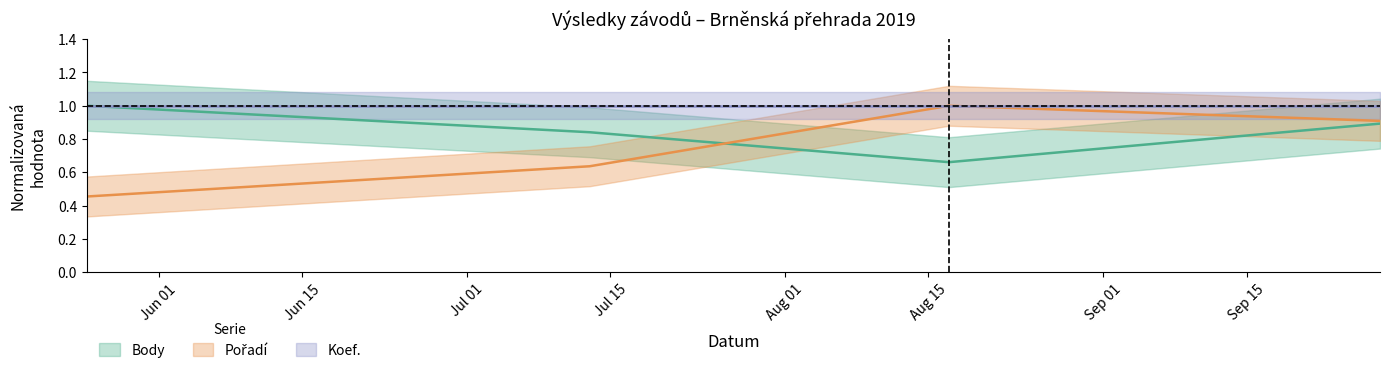

Where is the first local minimum for Body?

2019-08-17